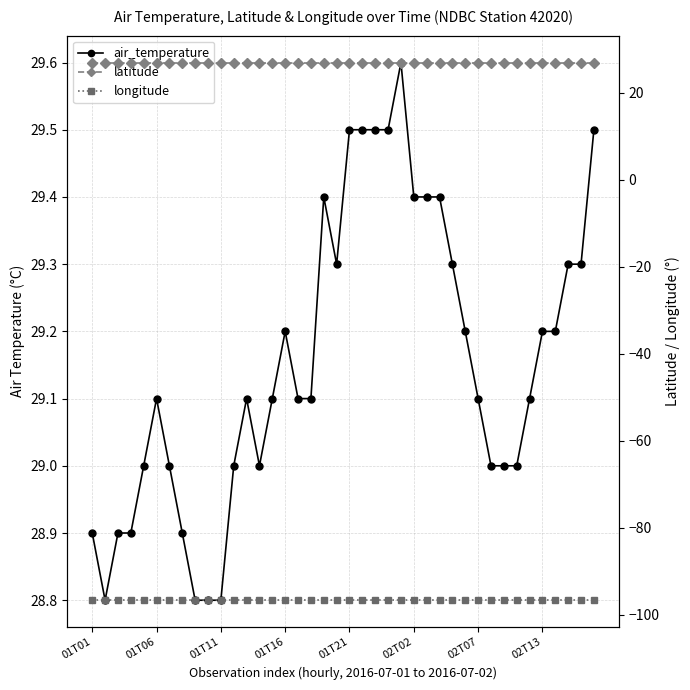

List the series in order of their peak value, lowest first.

longitude, latitude, air_temperature